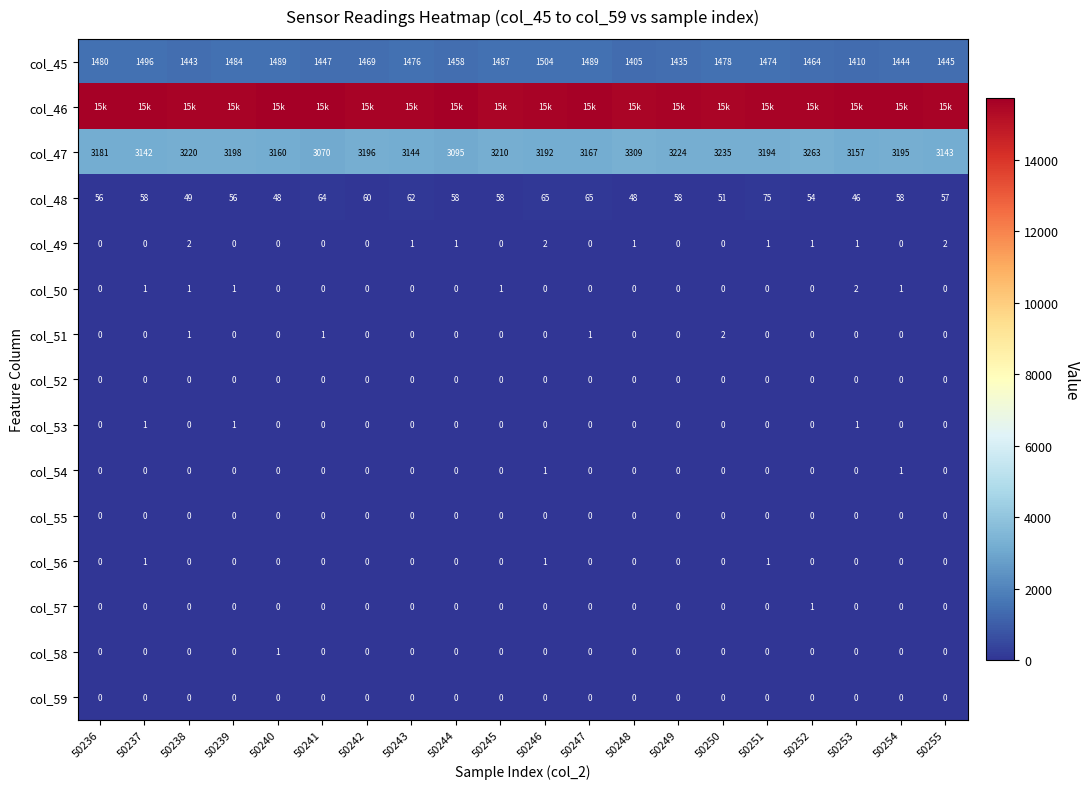

At which category is the sum across all series the highest?

50240